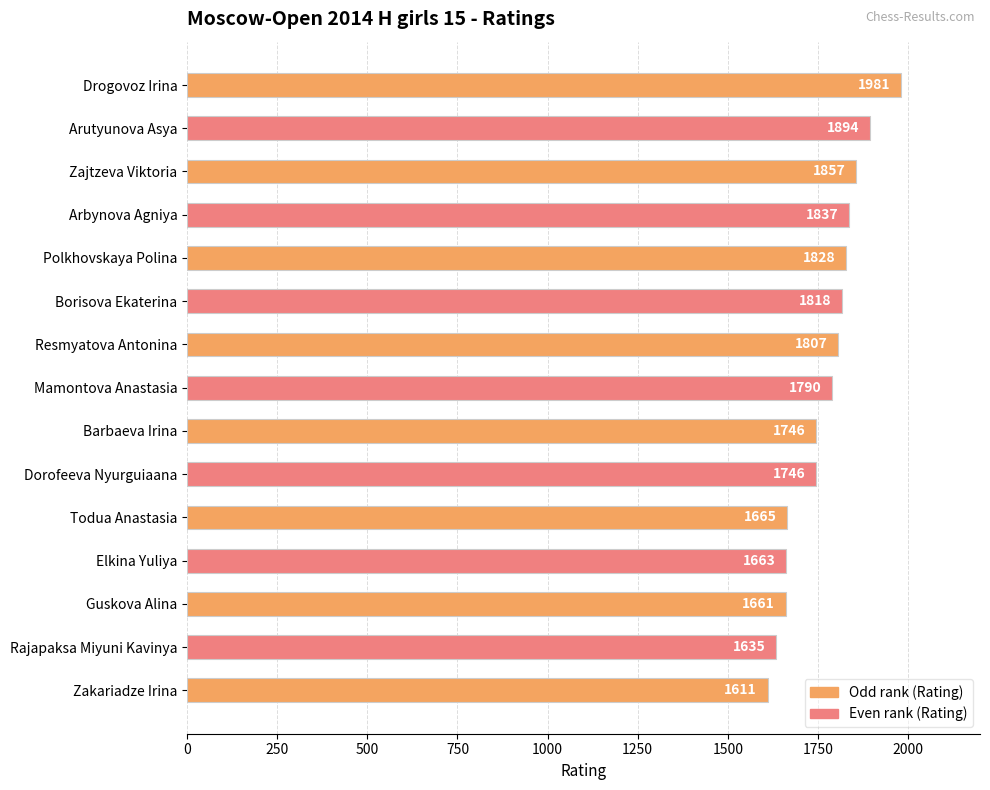

What is the greatest value displayed?

1981